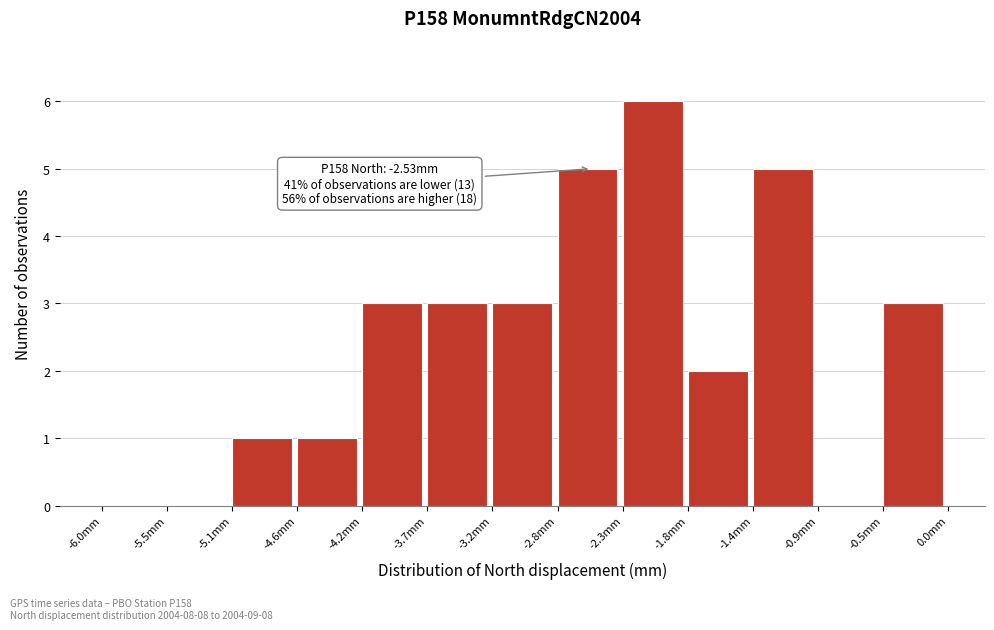

Which range on the x-axis has the tallest bar?

-2.30 to -1.85